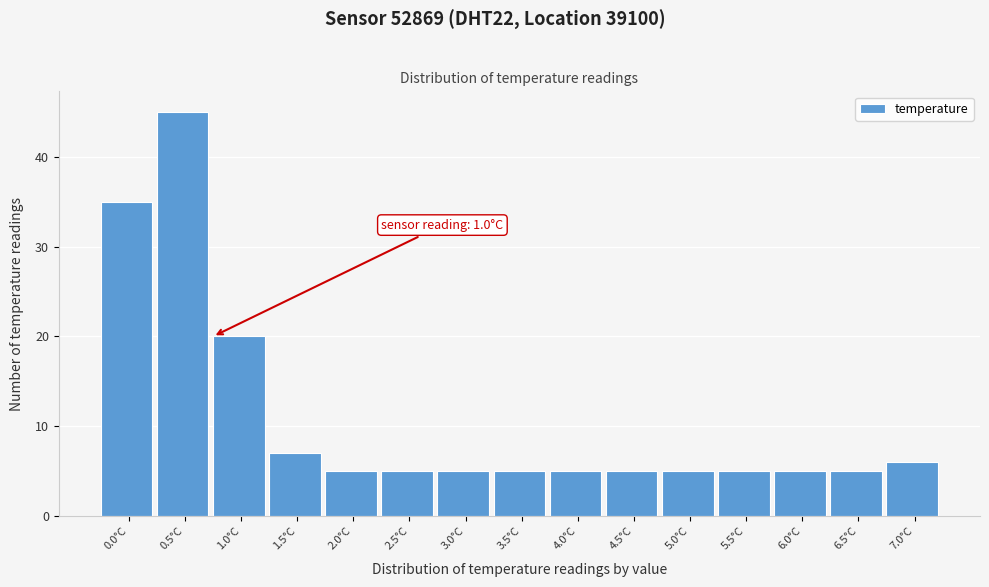

Reading left to right, extract all data points from this chart.

0.0°C=35	0.5°C=45	1.0°C=20	1.5°C=7	2.0°C=5	2.5°C=5	3.0°C=5	3.5°C=5	4.0°C=5	4.5°C=5	5.0°C=5	5.5°C=5	6.0°C=5	6.5°C=5	7.0°C=6